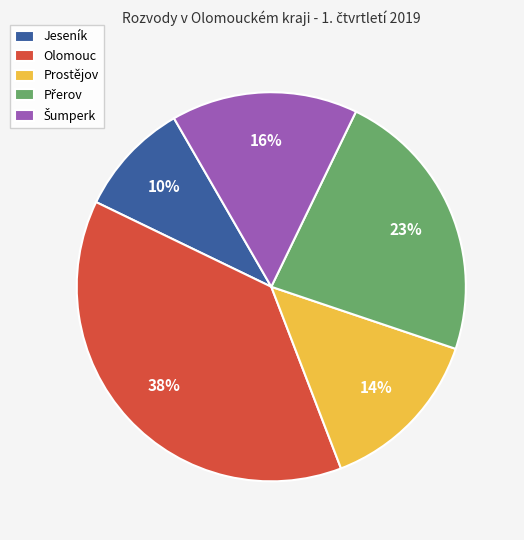

Is there any slice that represents more than half of the pie?

No